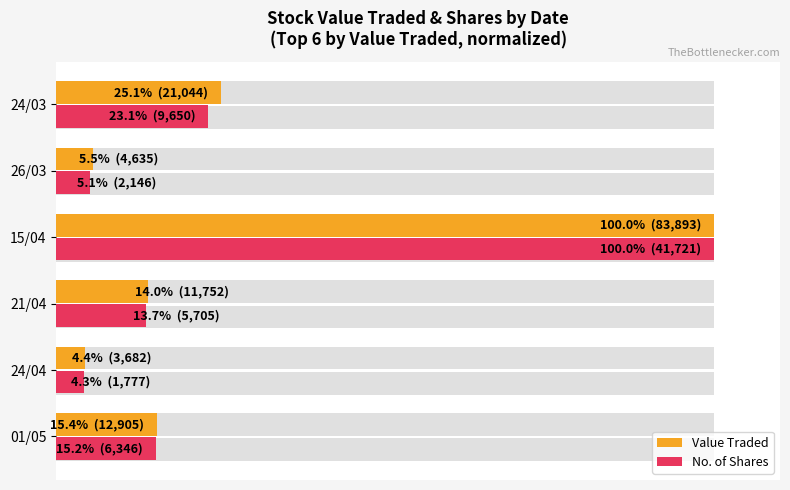

What are all the series names shown in the legend?

Value Traded, No. of Shares